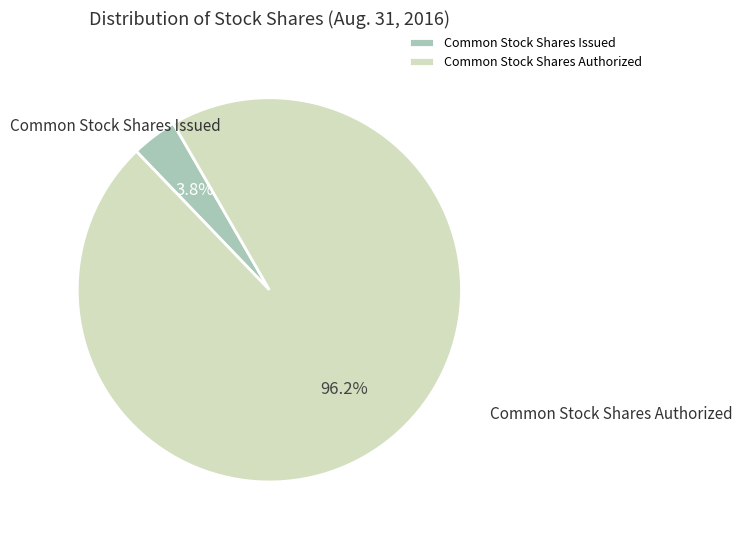

Which slice is the smallest?

Common Stock Shares Issued